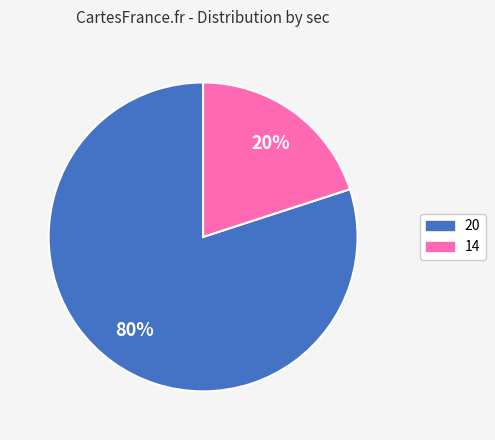

How many slices are in this pie chart?

2